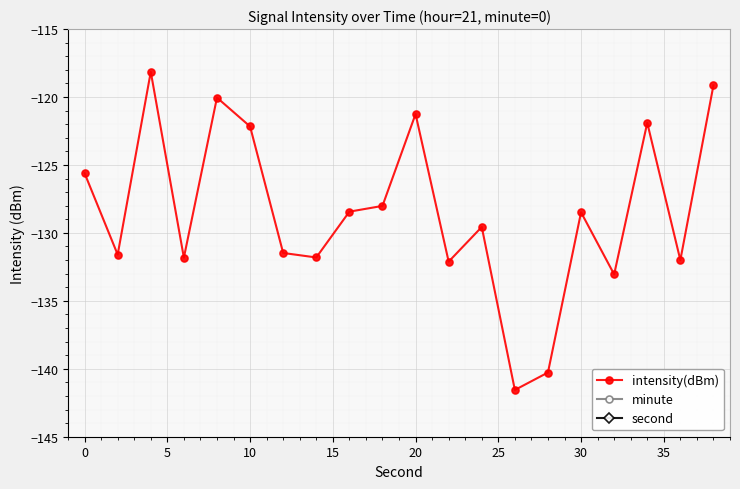

The intensity(dBm) series shows -128.5 at 30. True or false?

True